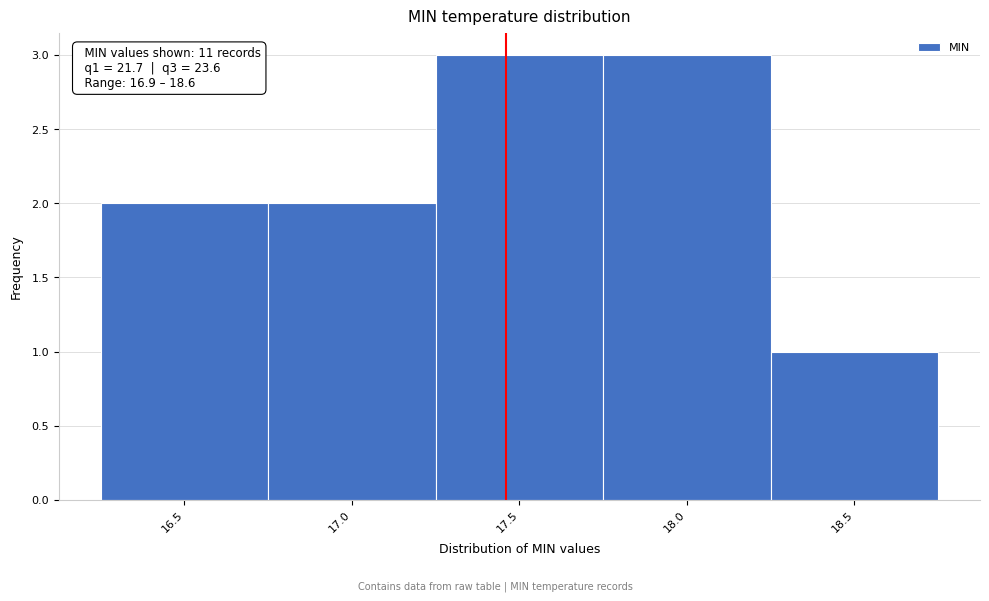

Reading left to right, what are all the values shown in this chart?

2	2	3	3	1